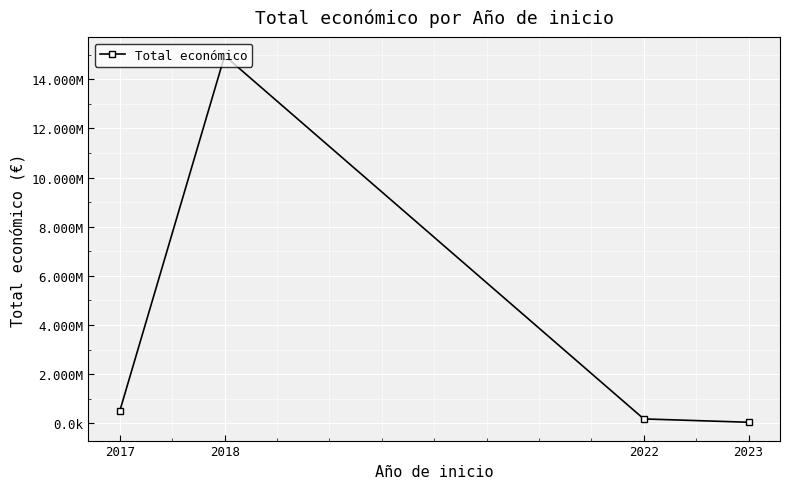

What value does the data have at 2018?

14956436